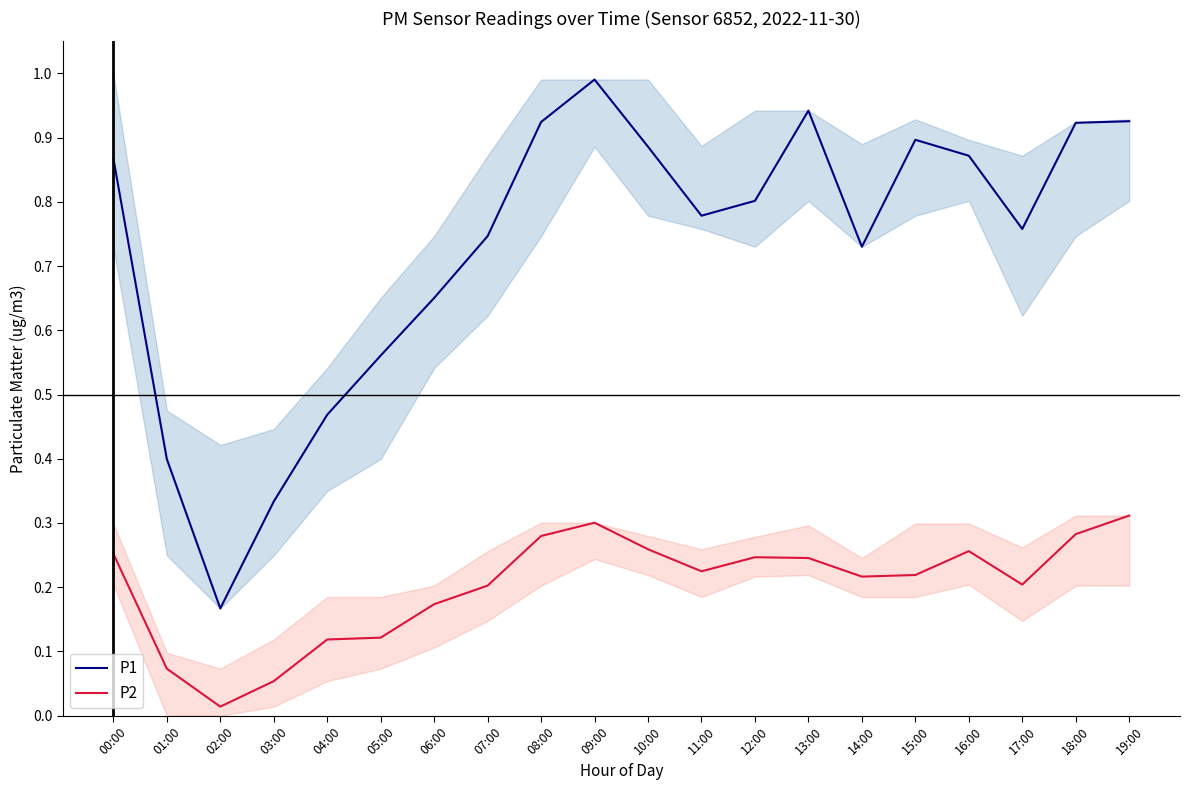

List the labels in order of P2 value, largest first.

19:00, 09:00, 18:00, 08:00, 10:00, 16:00, 00:00, 12:00, 13:00, 11:00, 15:00, 14:00, 17:00, 07:00, 06:00, 05:00, 04:00, 01:00, 03:00, 02:00